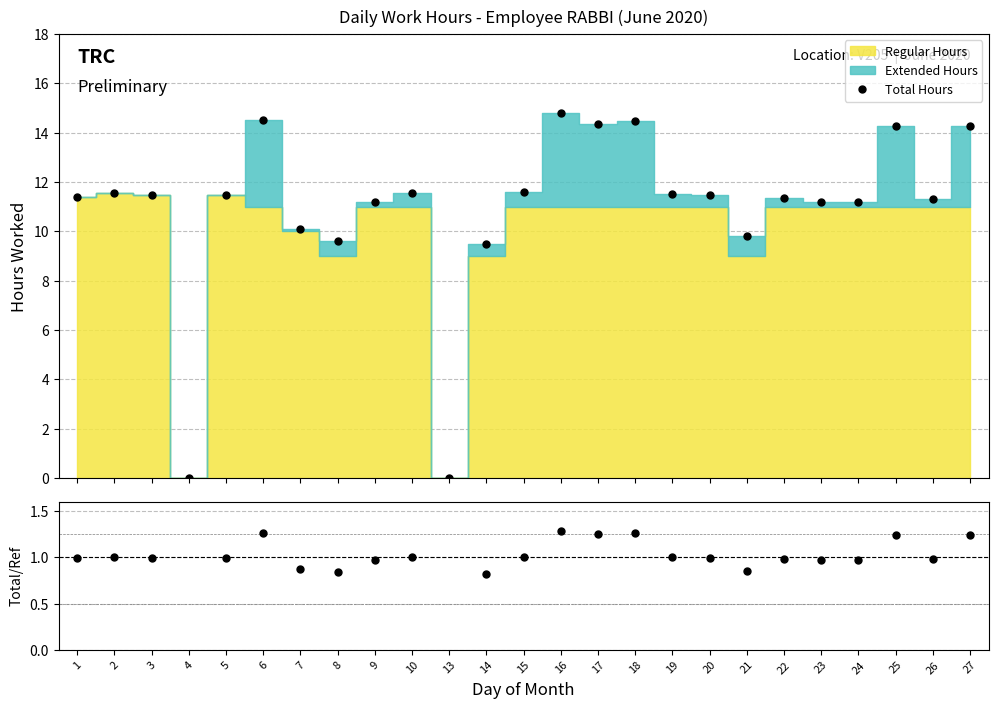

True or false: Total/Ref and Total Hours cross at least once.

False